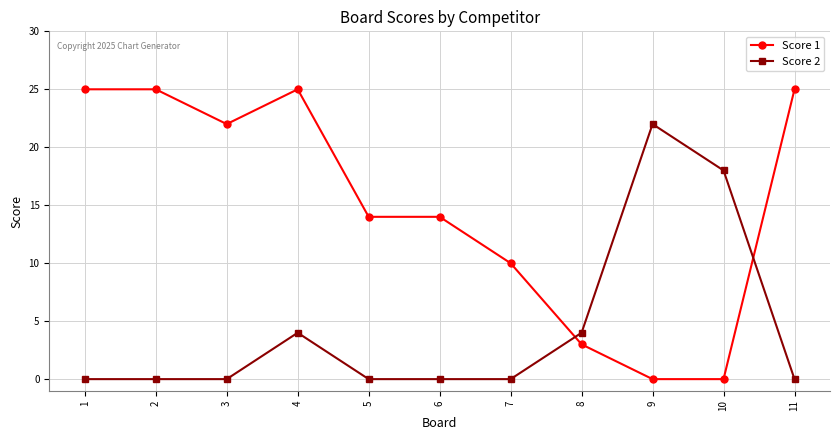

Where does the Score 1 series first go above 14?

1